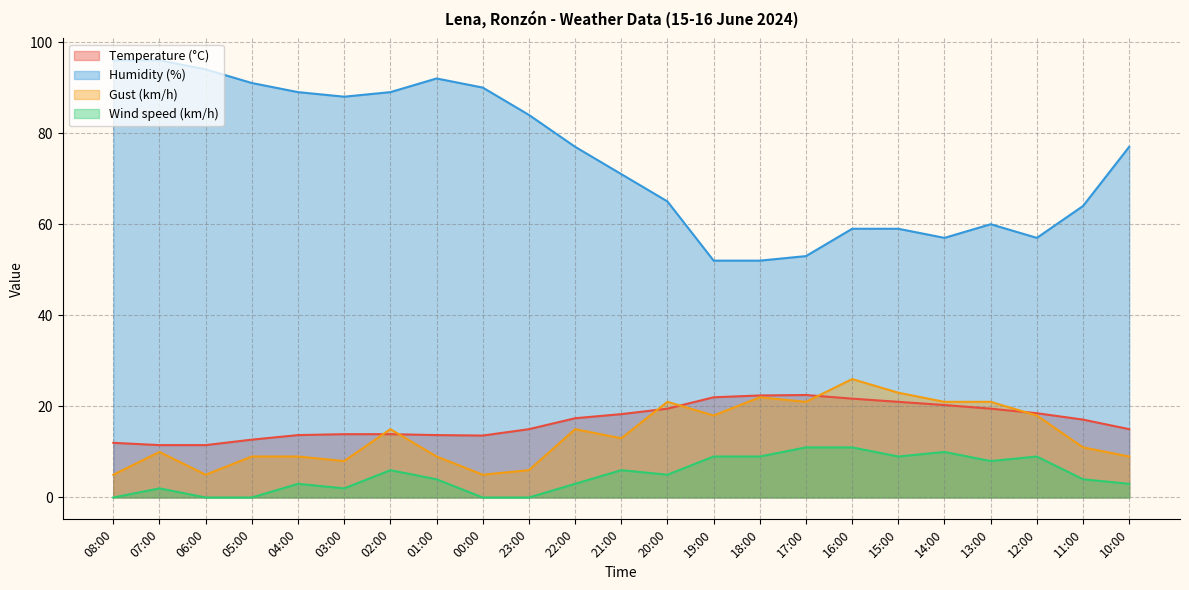

Where is the first local minimum for Wind speed (km/h)?

03:00